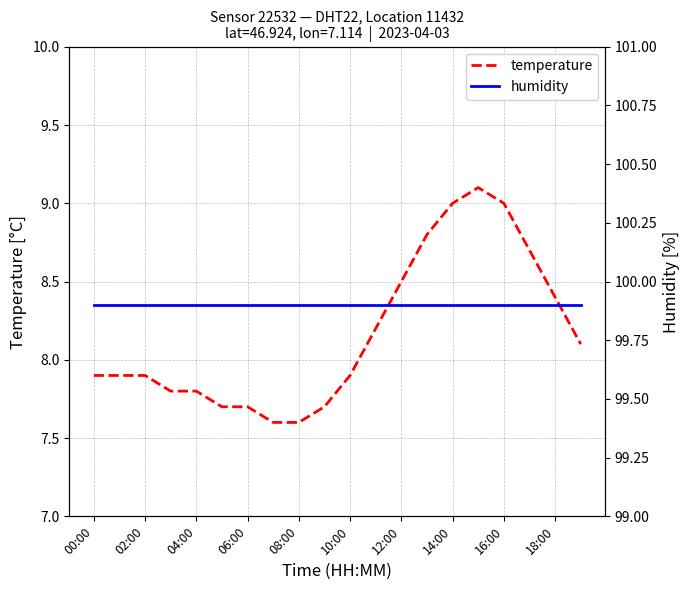

Is it true that temperature equals 7.6 at 08:00?

True